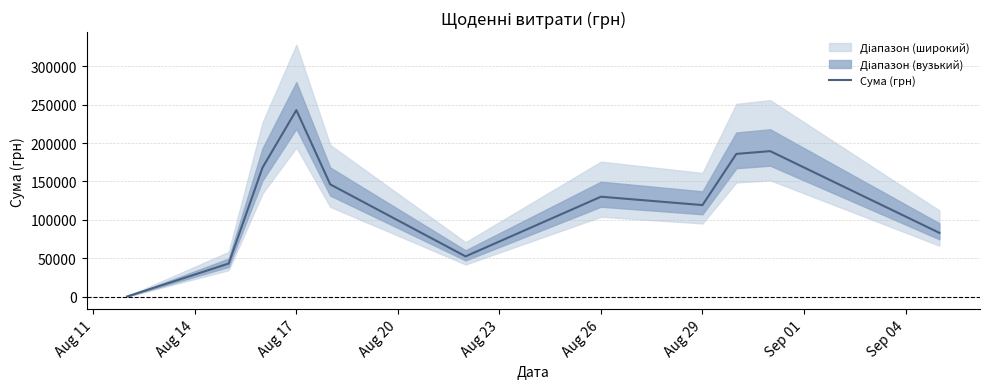

How many interior local valleys (lower than both neighbors) does the data have?

2